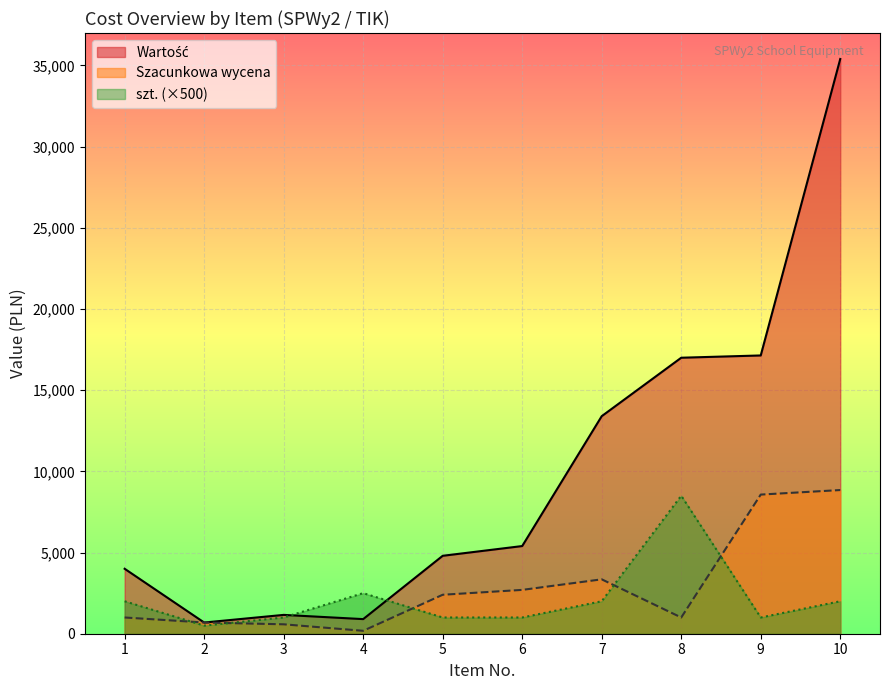

Does the chart display data point markers on the line(s)?

No